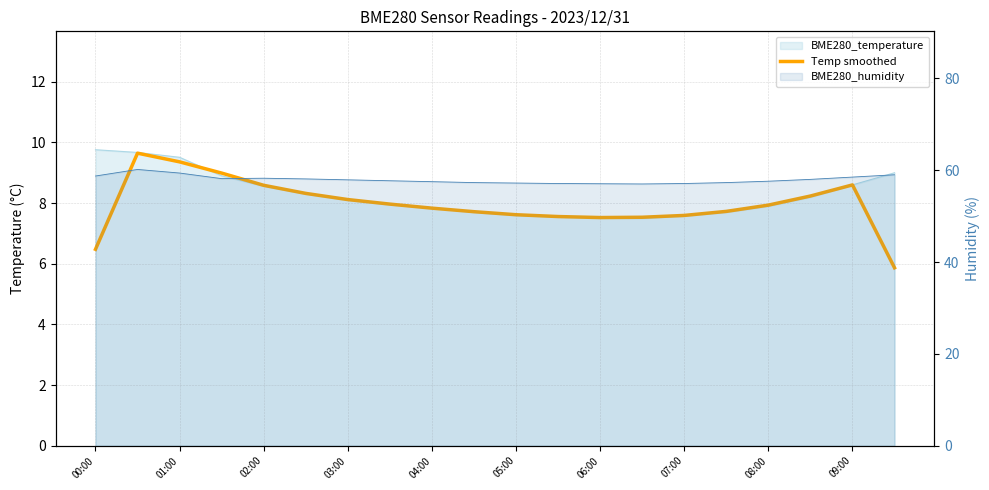

What is the average value?

8.0